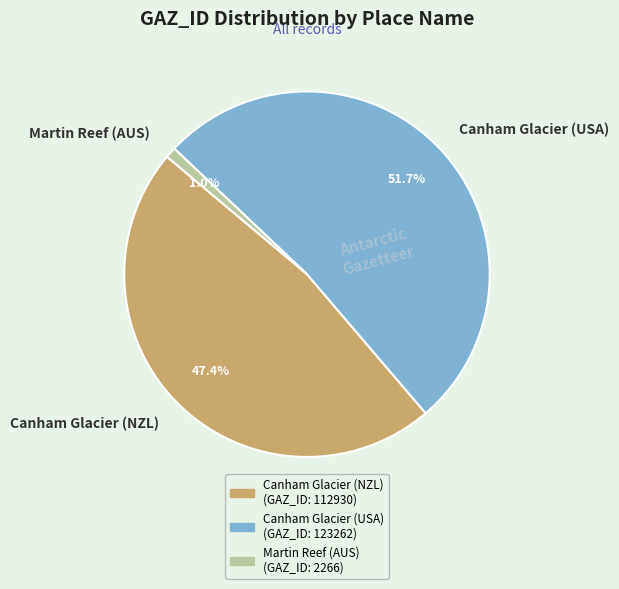

Which category has the biggest portion of the pie?

Canham Glacier (USA)